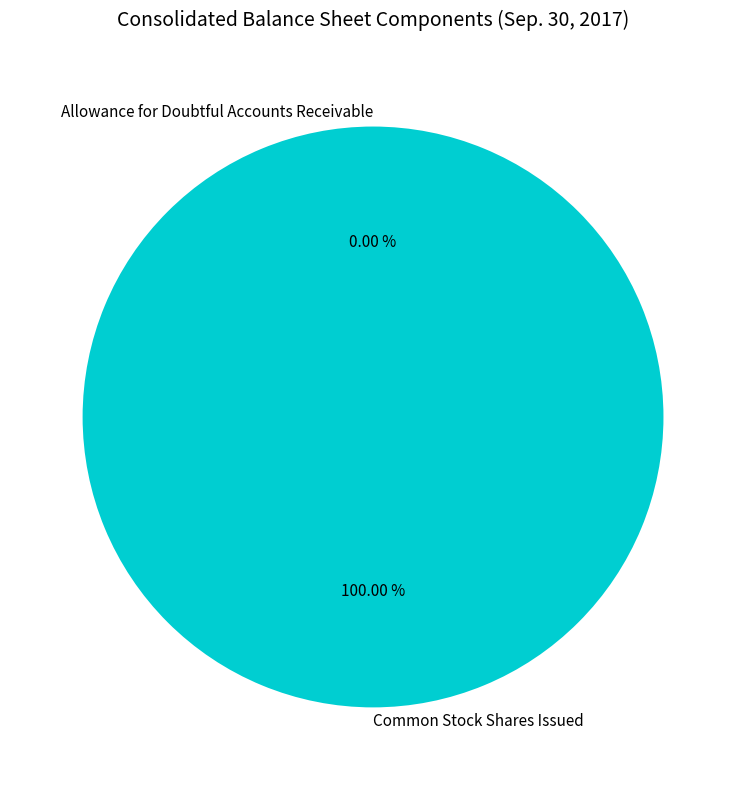

Which category has the biggest portion of the pie?

Common Stock Shares Issued